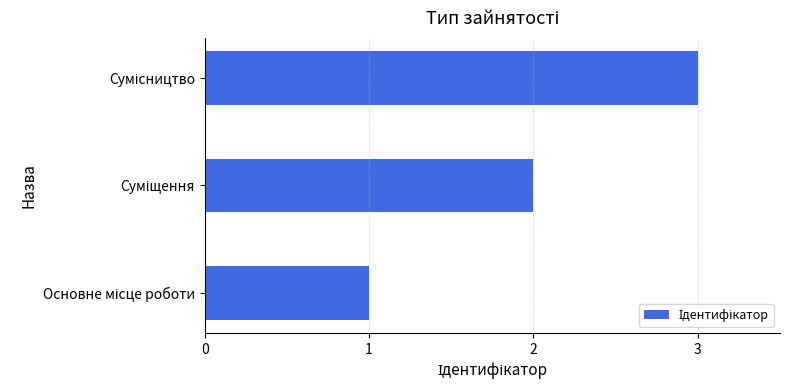

Count the number of categories in the chart.

3